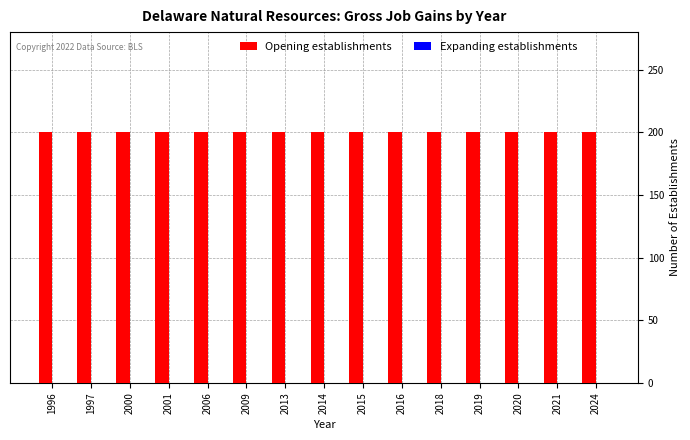

What is the value of the Opening establishments bar at the 14th from the left?

200